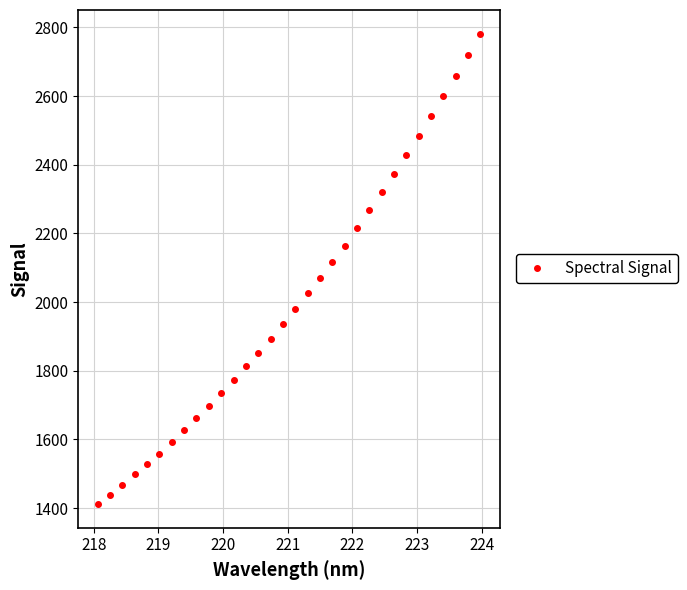

How many categories are shown in the chart?

32